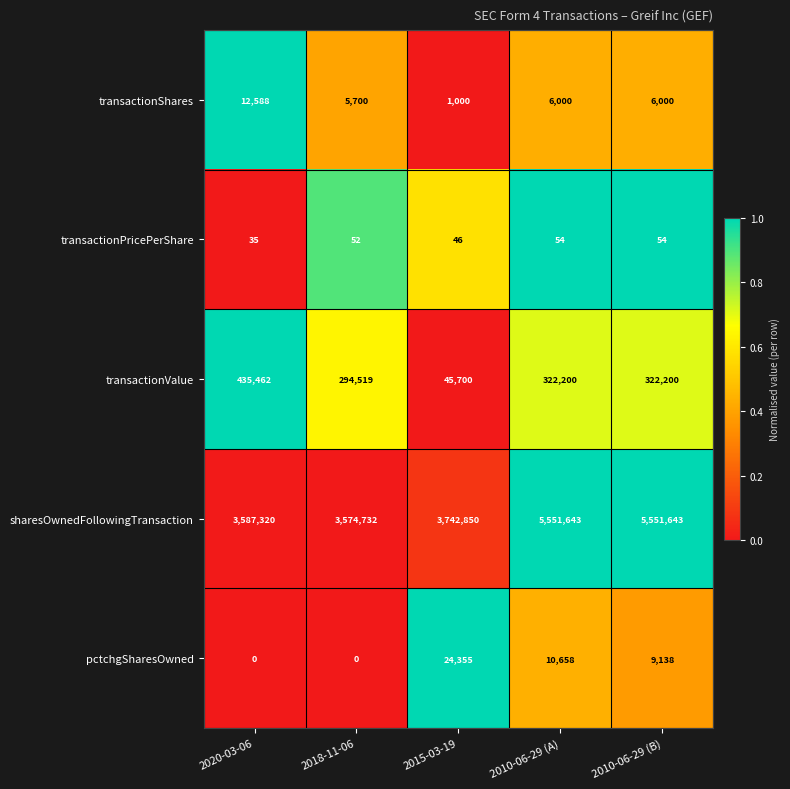

What is the difference between the highest and lowest values at 2018-11-06?

3574732